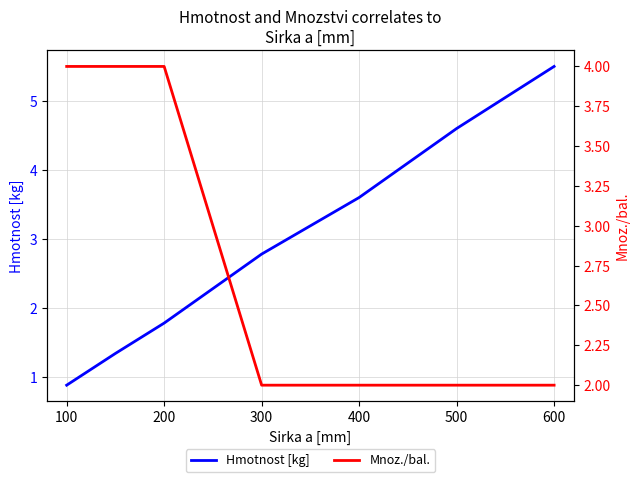

How many data points does each series have?

7